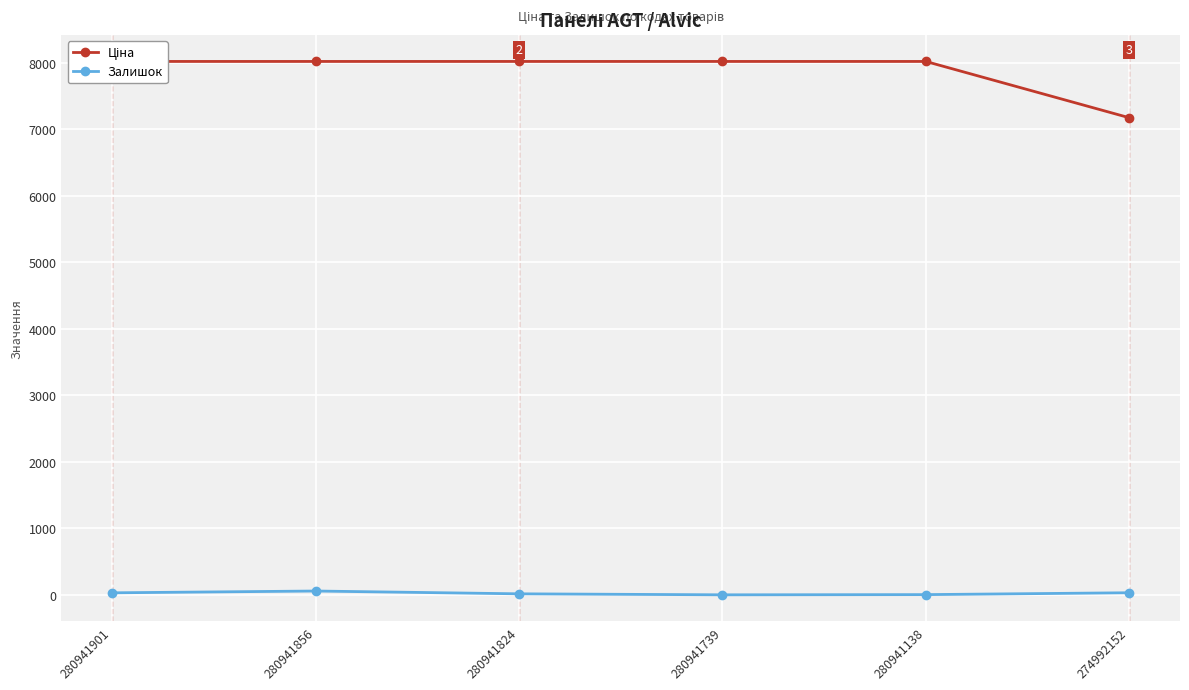

Reading left to right, list all the values displayed in this chart.

Ціна: 8019.3	8019.3	8019.3	8019.3	8019.3	7173.5
Залишок: 30.0	57.0	15.0	0.0	3.0	31.0